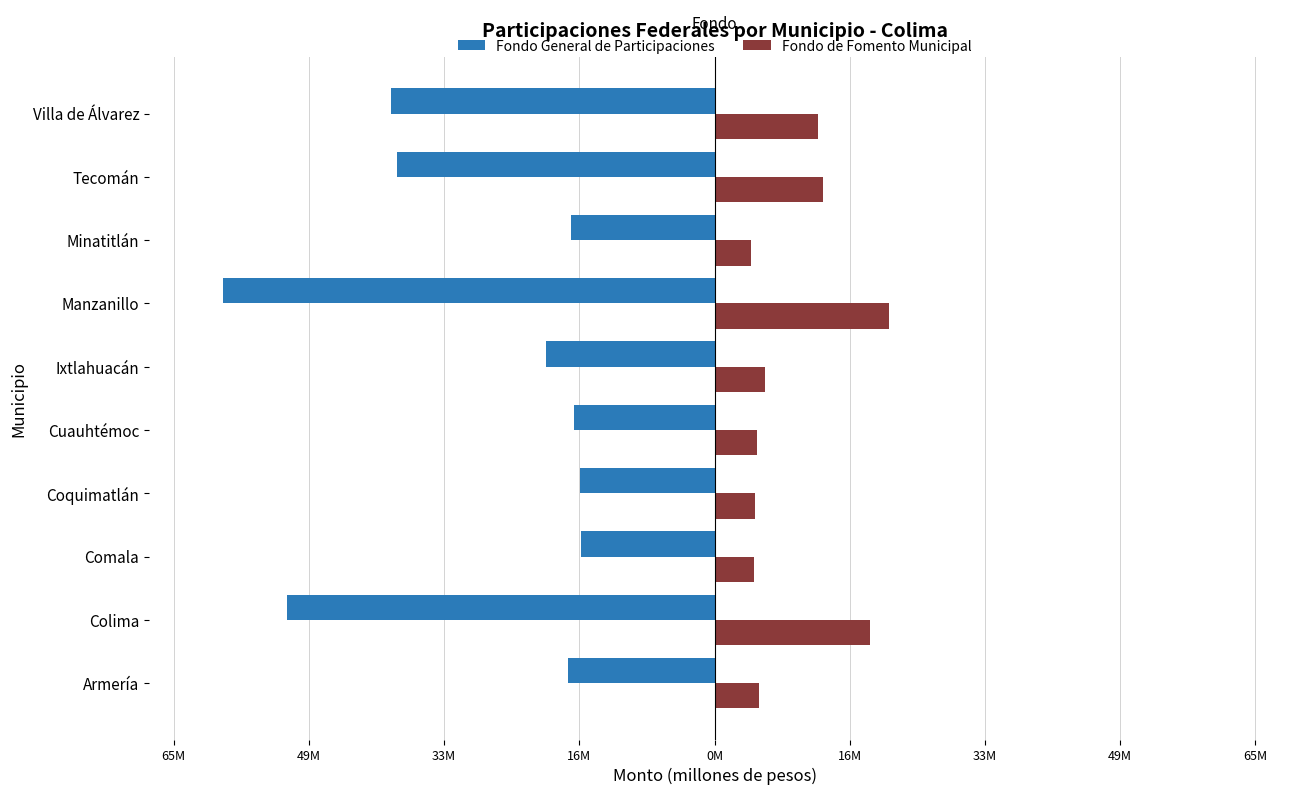

What are all the series names shown in the legend?

Fondo General de Participaciones, Fondo de Fomento Municipal